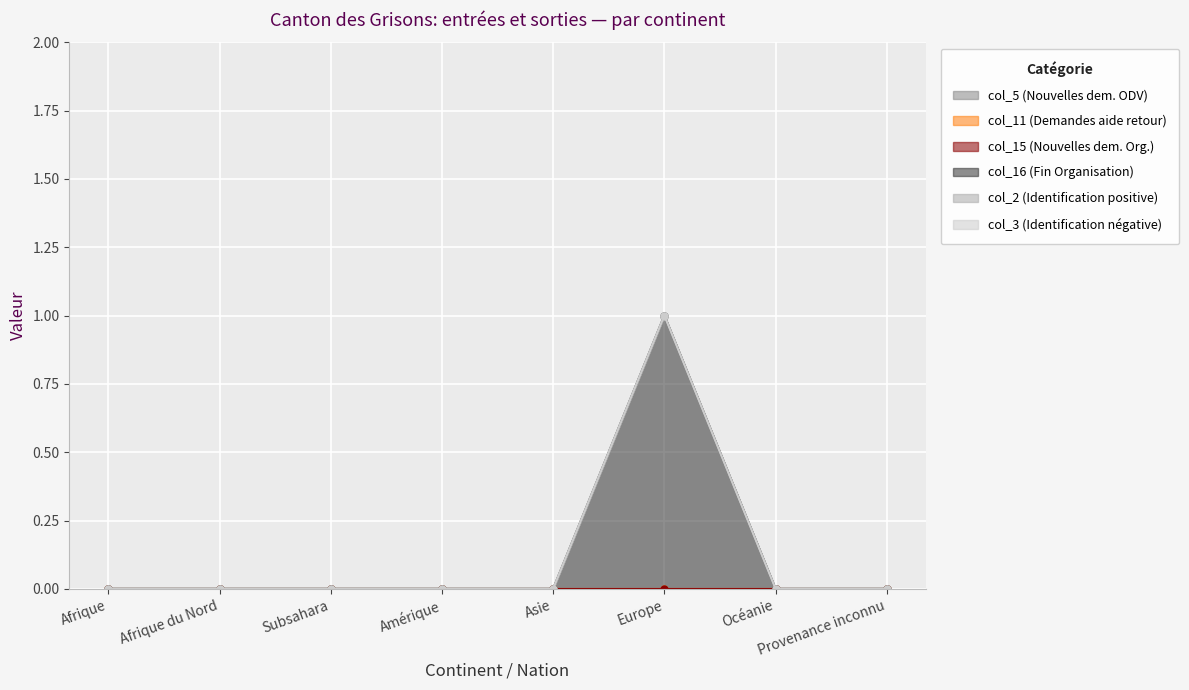

What is the label of the 6th point from the left?

Europe